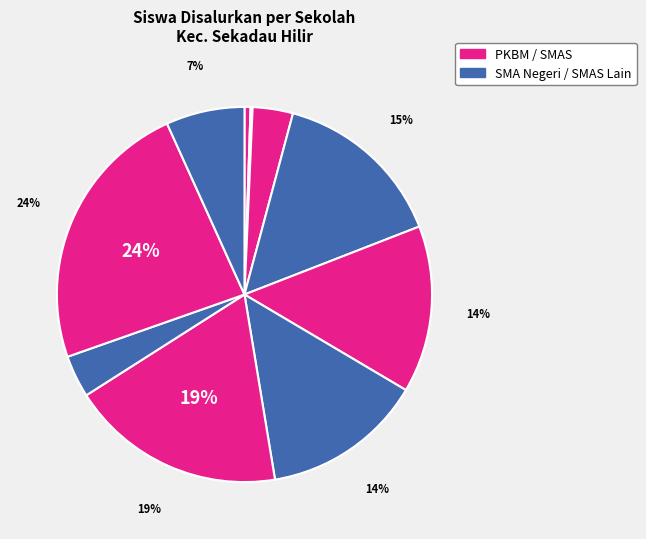

Is there any slice that represents more than half of the pie?

No